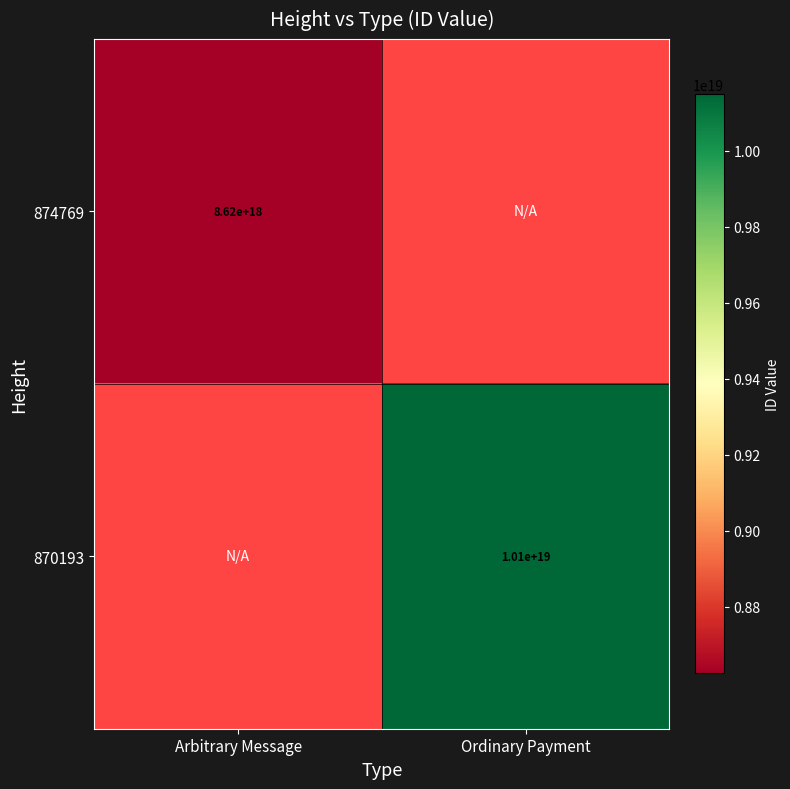

The value of 874769 at Arbitrary Message is 8620000000000000000. True or false?

True